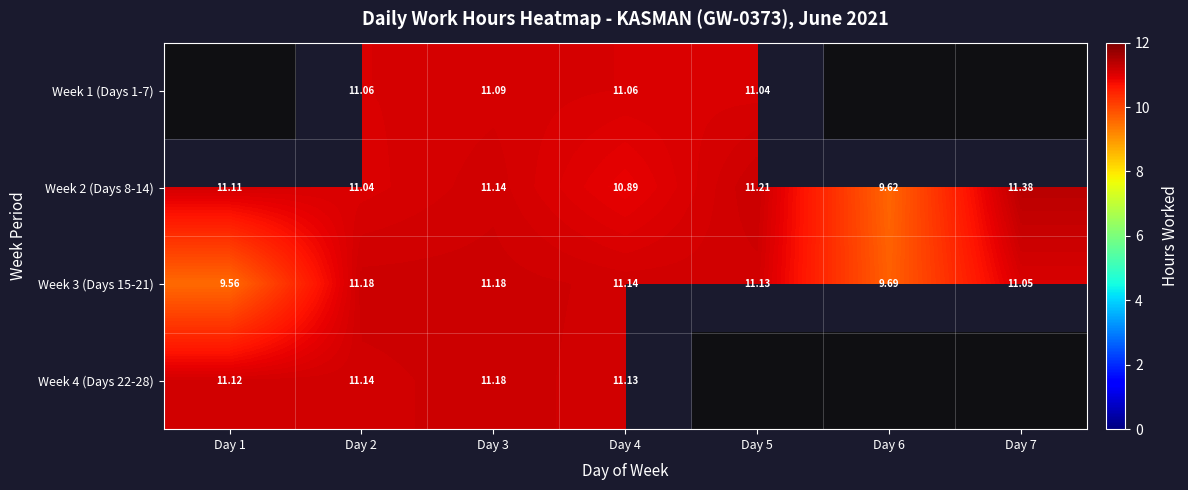

What is the smallest value displayed?

9.6